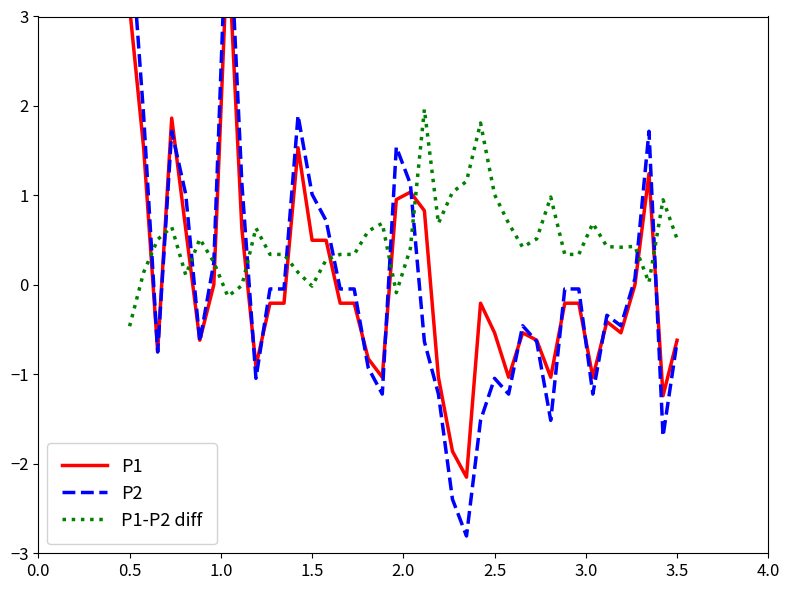

What is the lowest value of the P1-P2 diff series?

-0.5